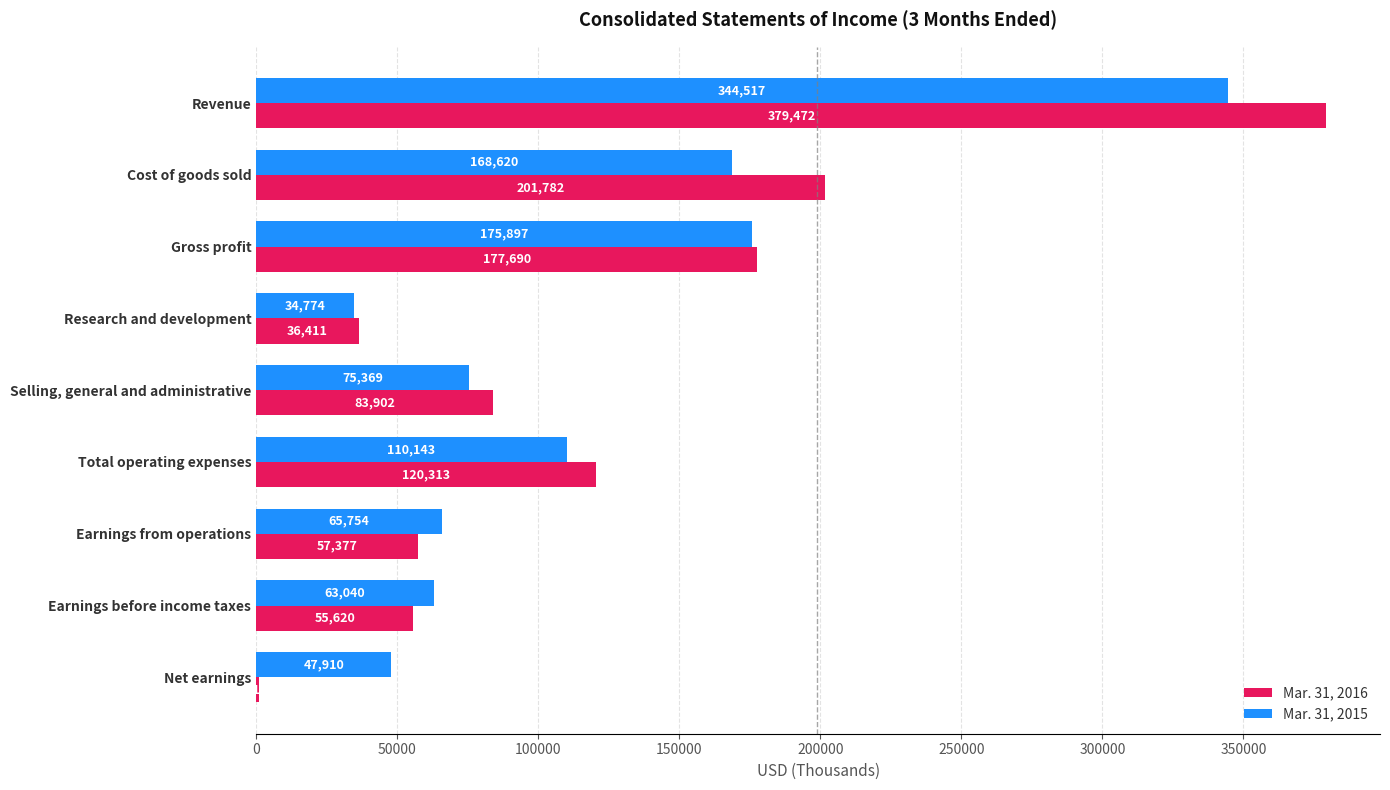

What is the sum of all Mar. 31, 2016 values?

1113692